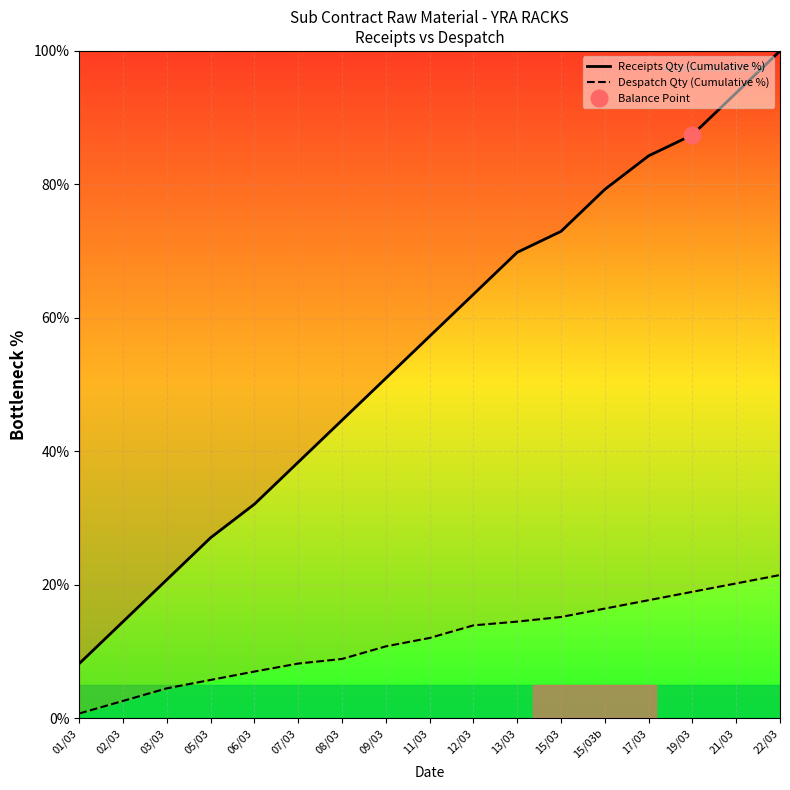

What is the difference between the maximum and minimum values in the Receipts Qty (Cumulative %) series?

91.8